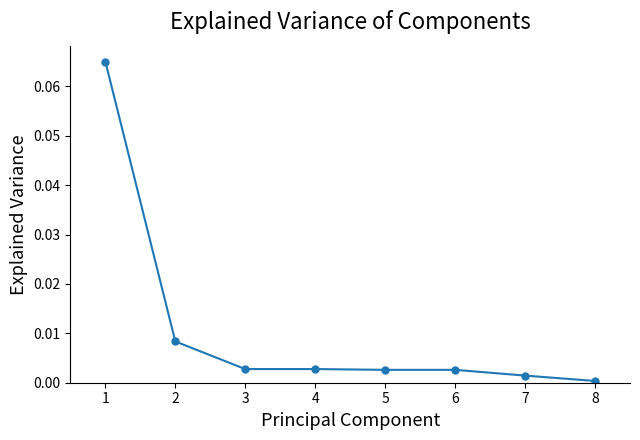

Is it true that the value at 3 is 0.0?

True